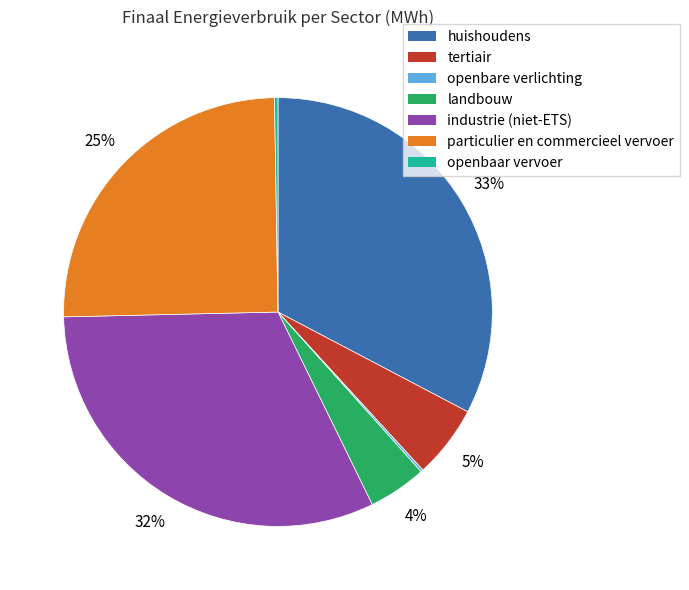

To the nearest percent, what percentage of the pie is industrie (niet-ETS)?

32%